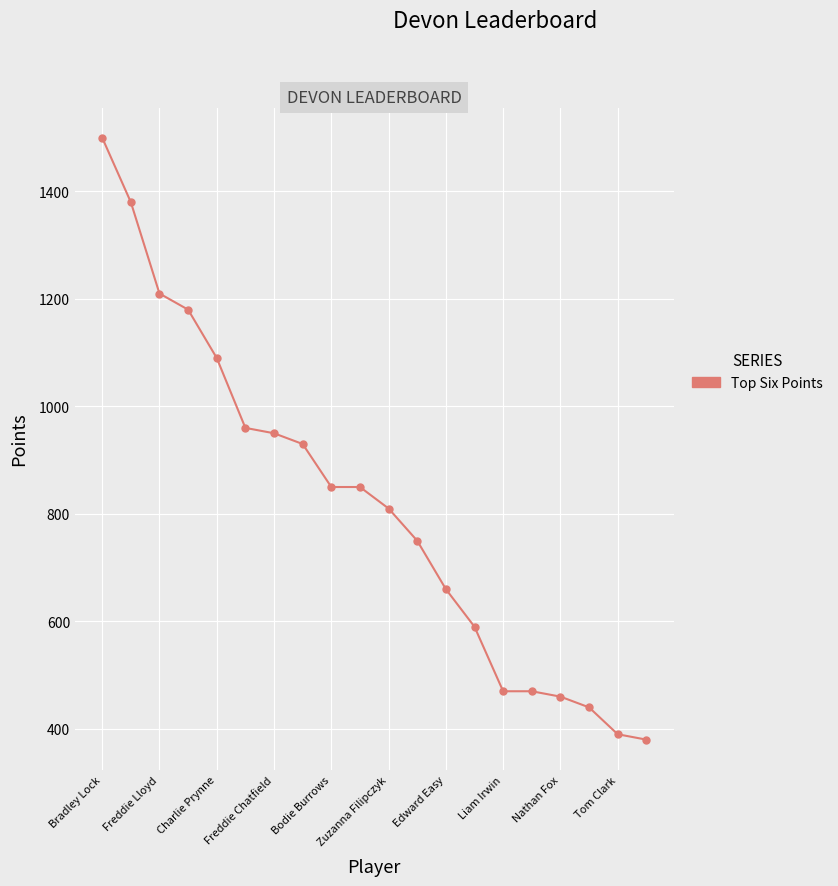

Does the chart display data point markers on the line(s)?

Yes